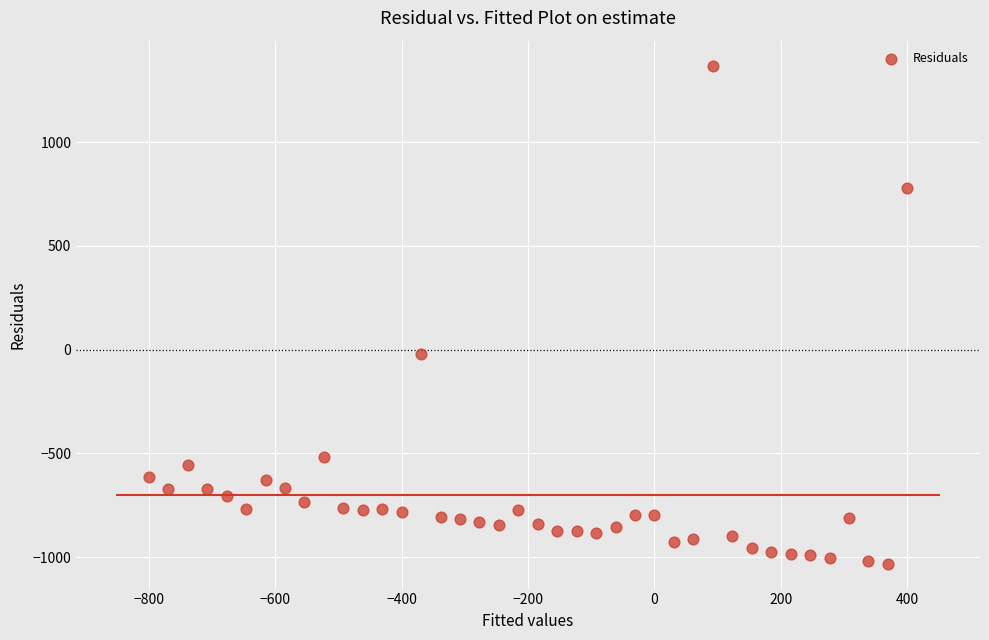

What is the range of X values (max minus min)?

1200.0